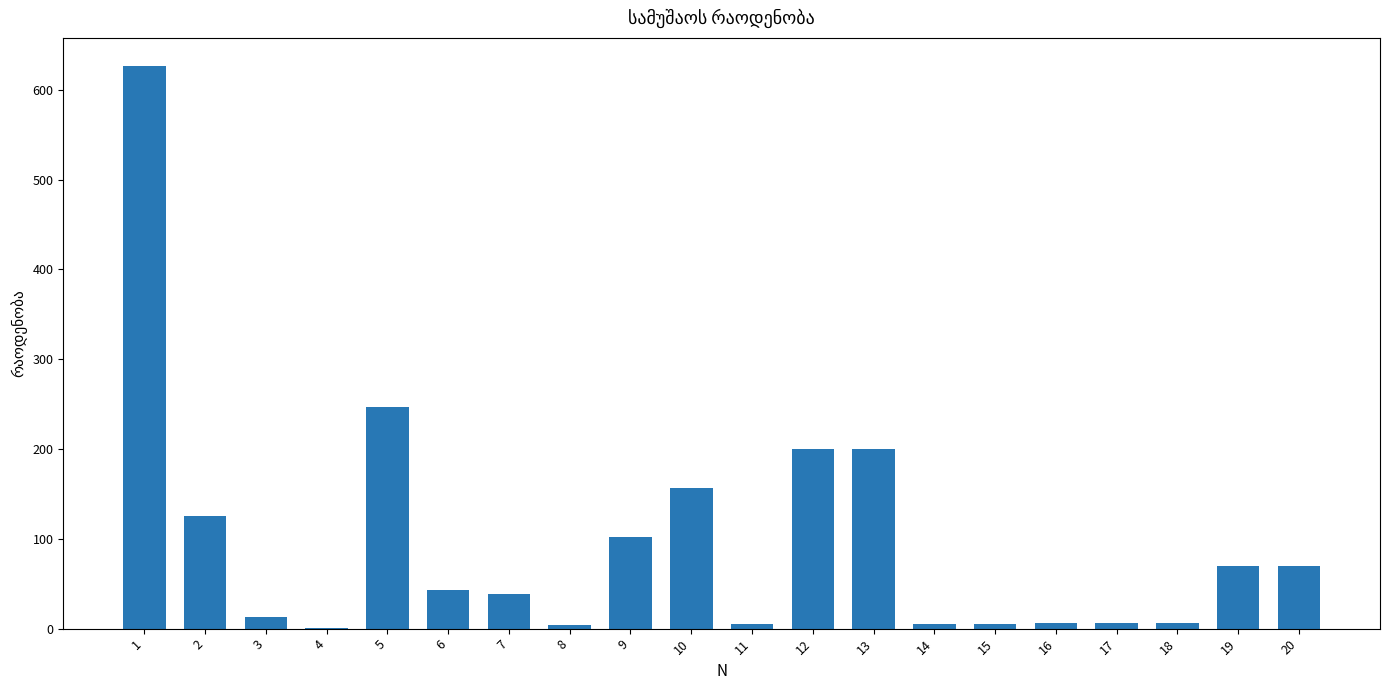

Approximately how many times larger is the value at 12 compared to 19?

2.9